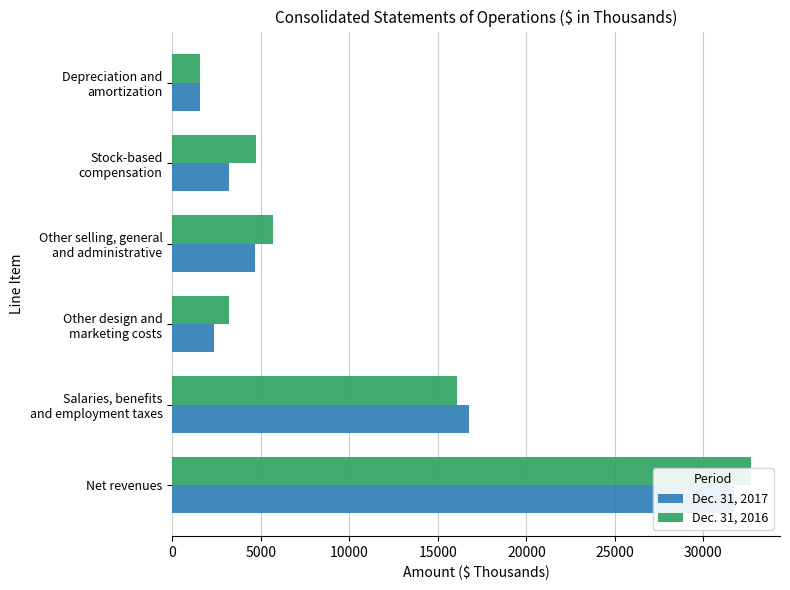

Reading right to left, what are all the values shown in this chart?

Dec. 31, 2017: 1562	3184	4699	2352	16760	31706
Dec. 31, 2016: 1560	4727	5685	3181	16082	32692